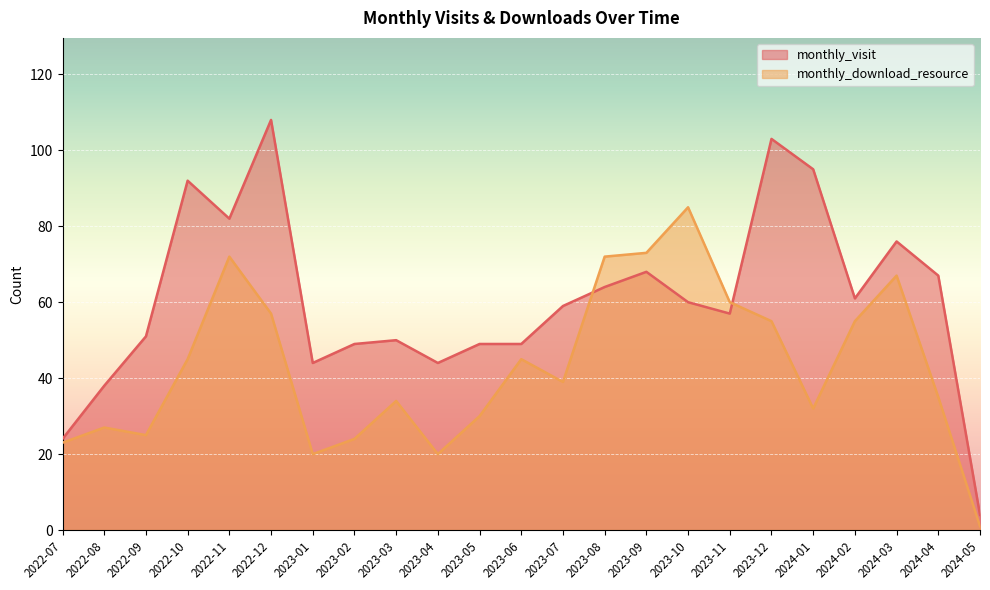

How many data points in monthly_visit are less than 59?

11